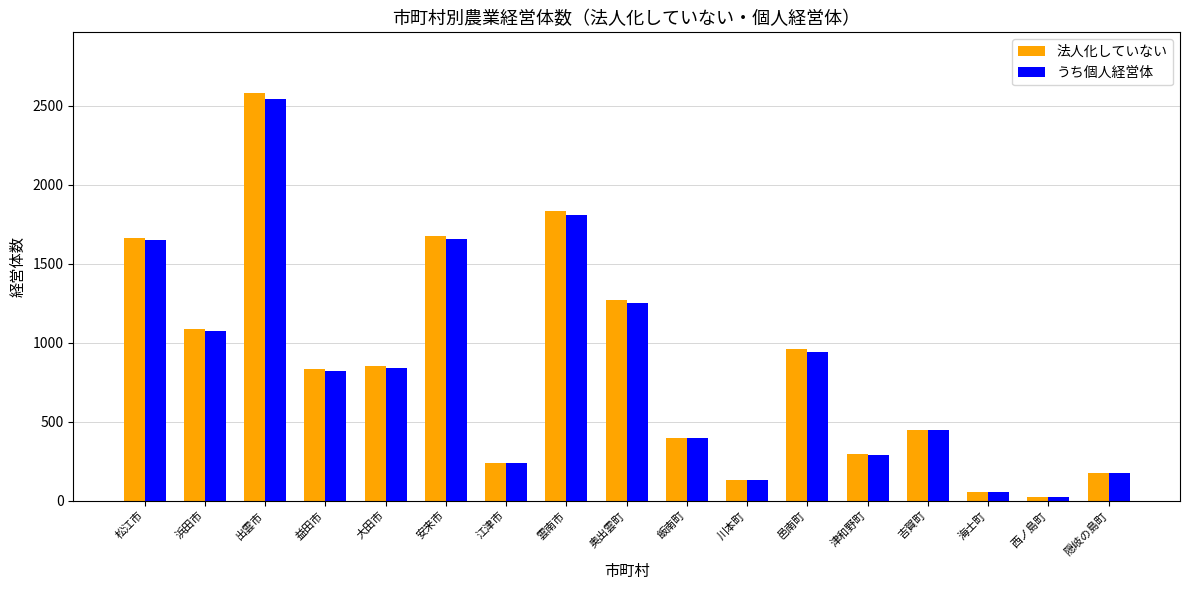

Does the chart contain stacked bars?

No